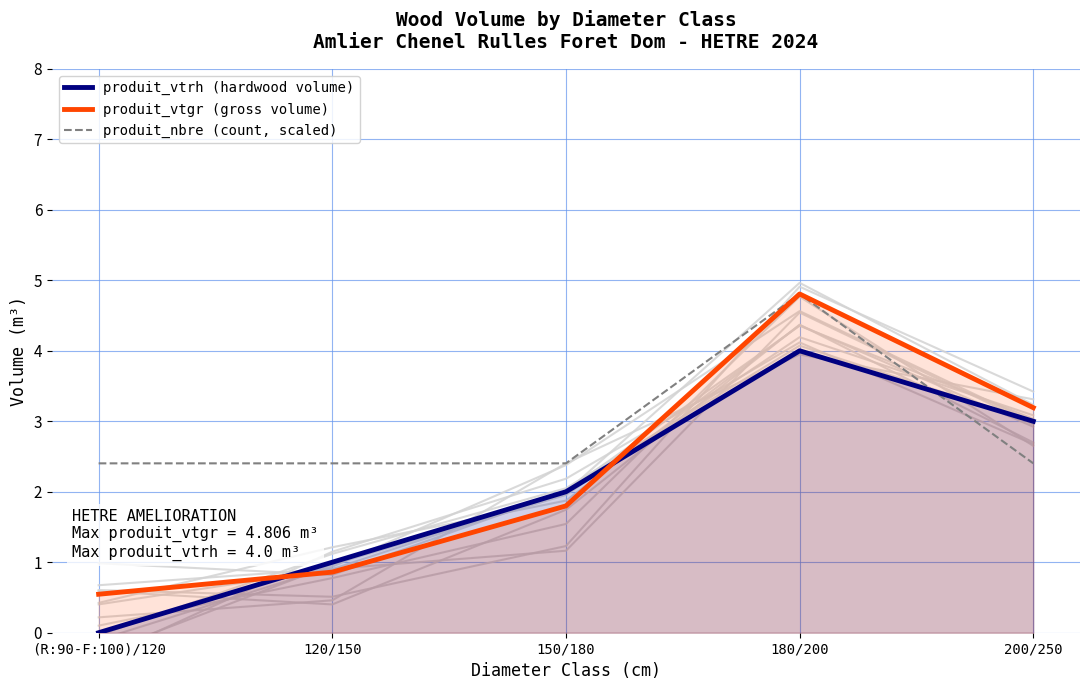

The produit_vtgr (gross volume) series shows 0.5 at (R:90-F:100)/120. True or false?

True